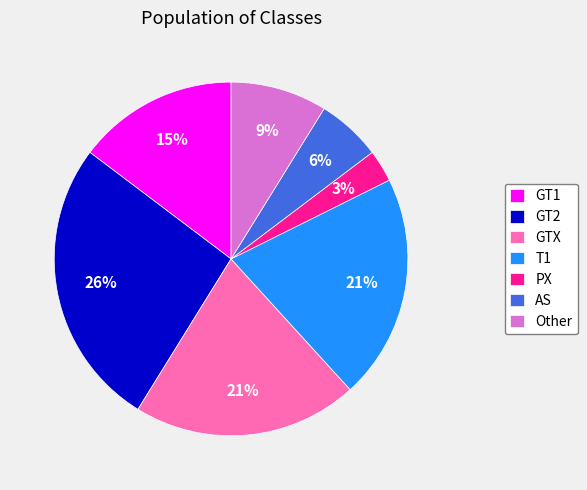

To the nearest percent, what is the average slice percentage?

14%